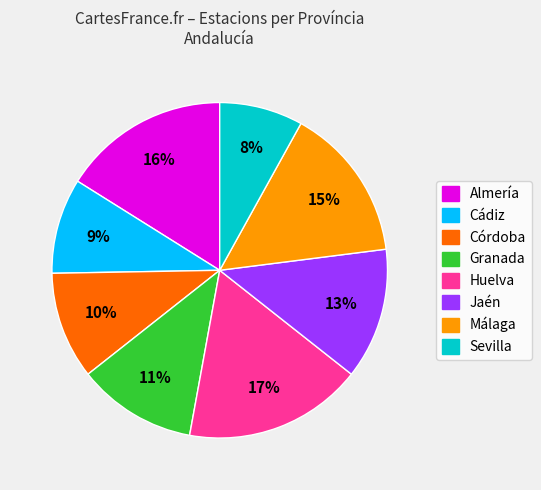

To the nearest percent, what is the difference between the largest and smallest slice percentages?

9%